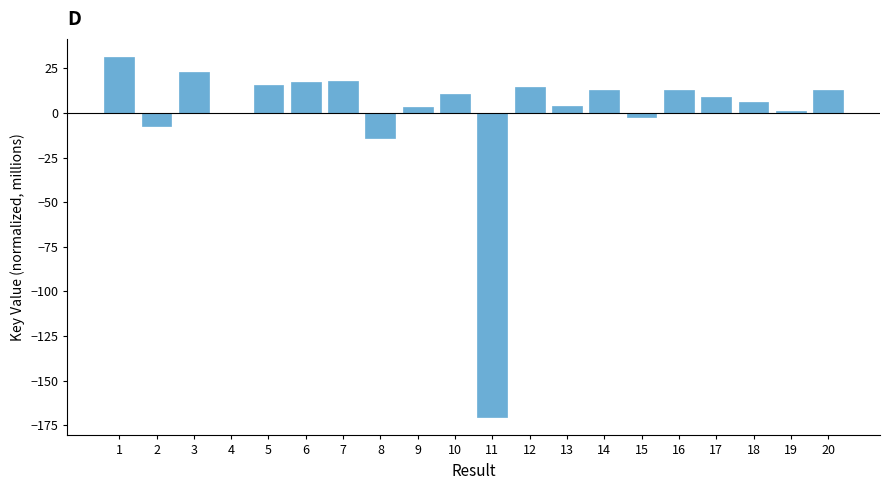

What is the sum of the values at 3 and 6?

40.3